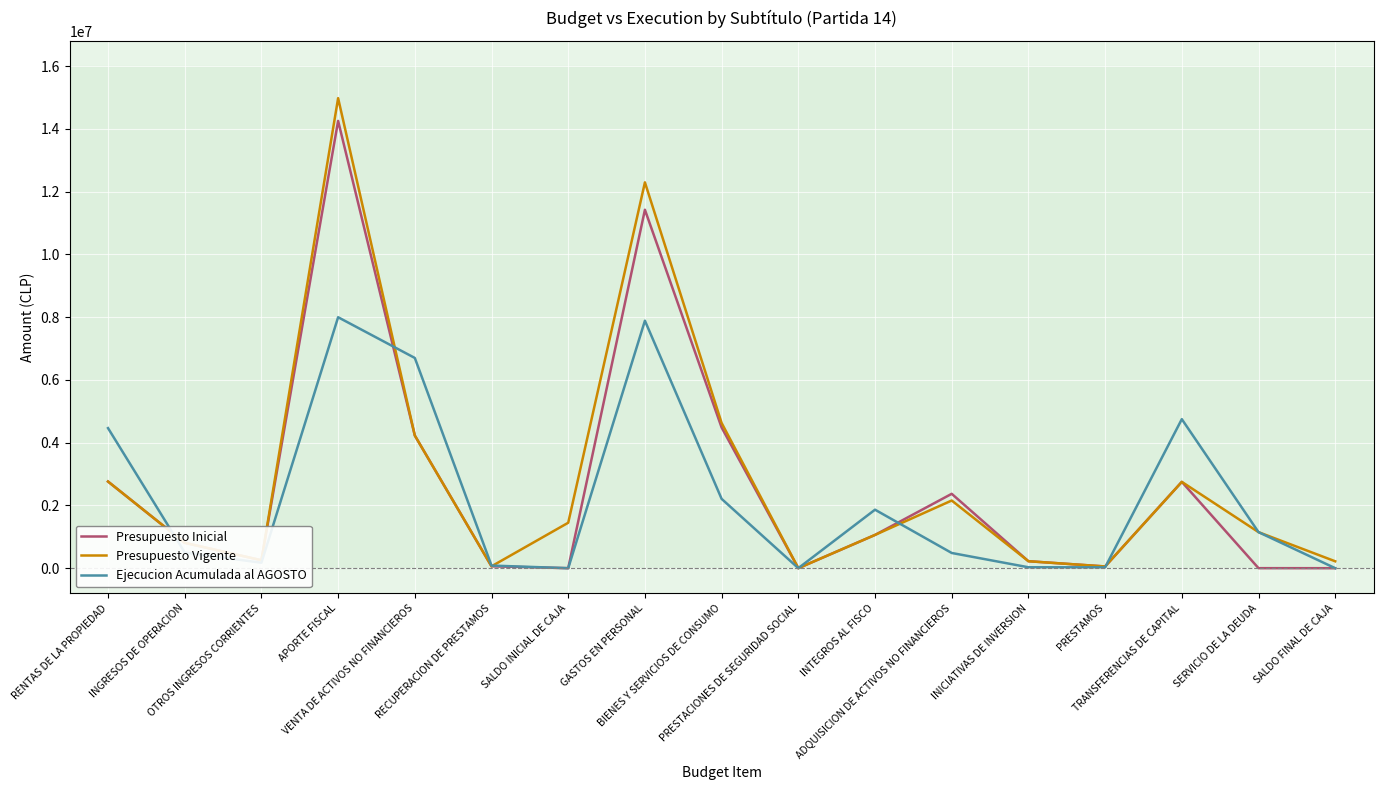

Where is the first local minimum for Presupuesto Inicial?

OTROS INGRESOS CORRIENTES